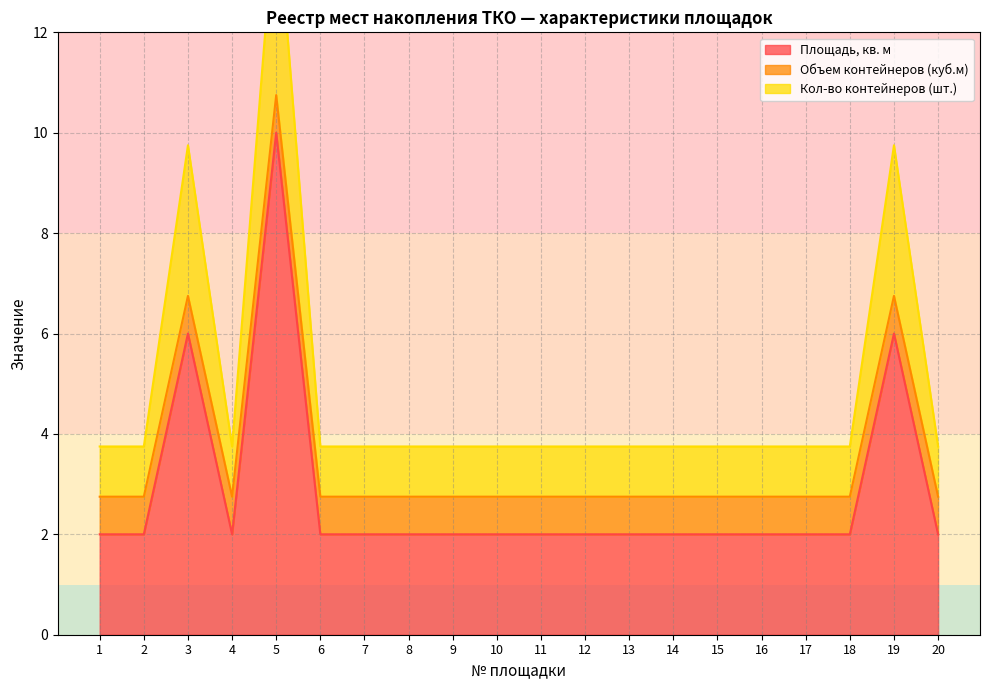

True or false: Кол-во контейнеров (шт.) and Площадь, кв. м intersect in this chart.

False